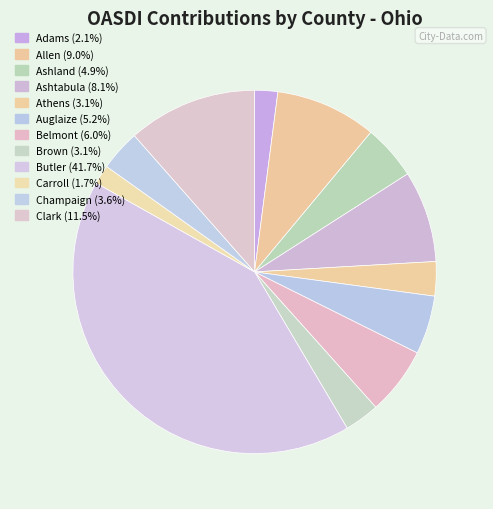

Count the number of slices in the pie.

12